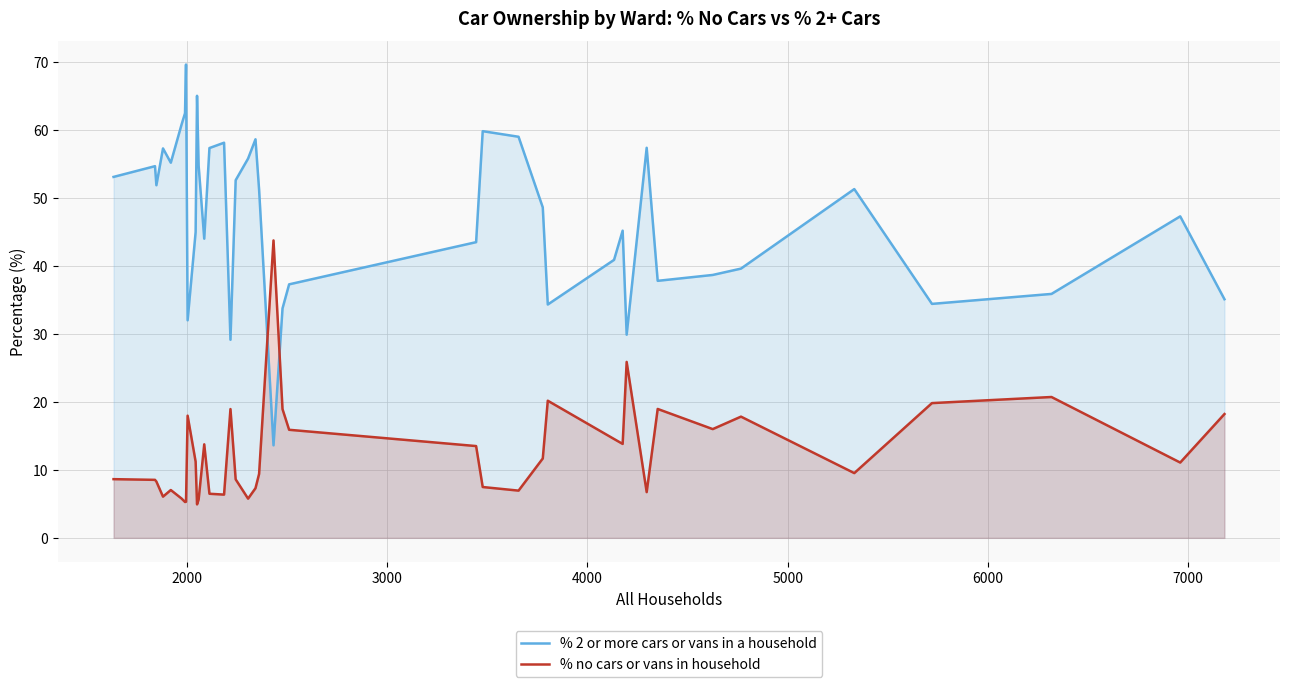

What are all the series names shown in the legend?

% 2 or more cars or vans in a household, % no cars or vans in household